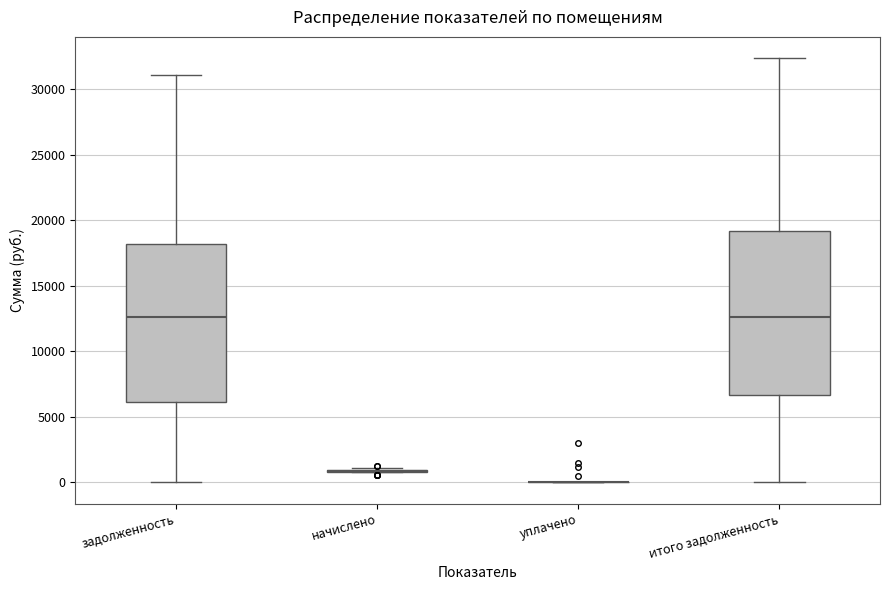

Reading left to right, transcribe this box plot: for each box, give where its median line is, the range the box spans, and where its two whiskers end, as read against the y-axis. The values are not printed on the chart, so give them approximately, as read against the axis.

задолженность: median 12500, box 6000 to 18000, whiskers 0 to 31000
начислено: box collapsed to a line at 1000, whiskers 1000 to 1000
уплачено: box collapsed to a line at 0, whiskers 0 to 0
итого задолженность: median 12500, box 6500 to 19000, whiskers 0 to 32500